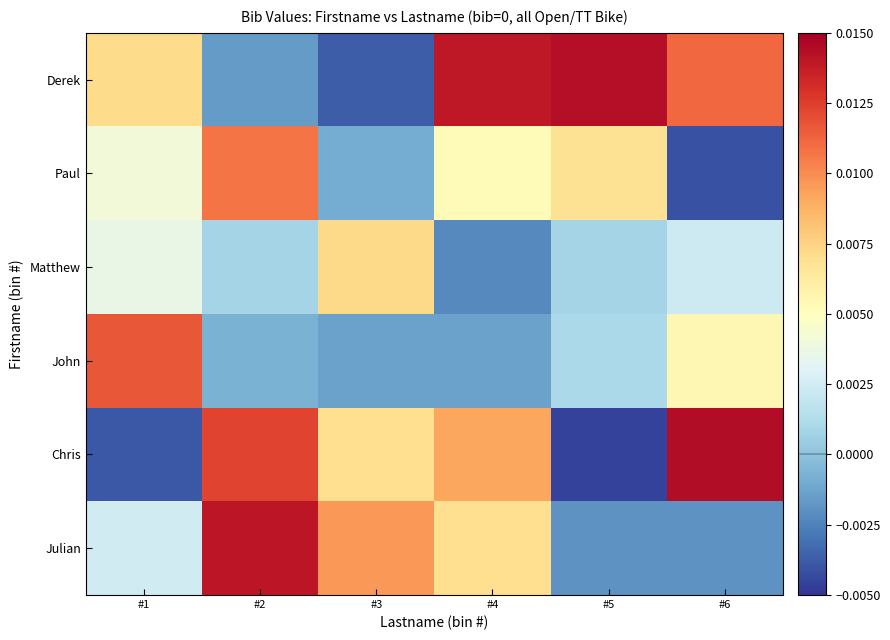

At #2, list the series in order from smallest to largest.

Derek, John, Matthew, Paul, Chris, Julian